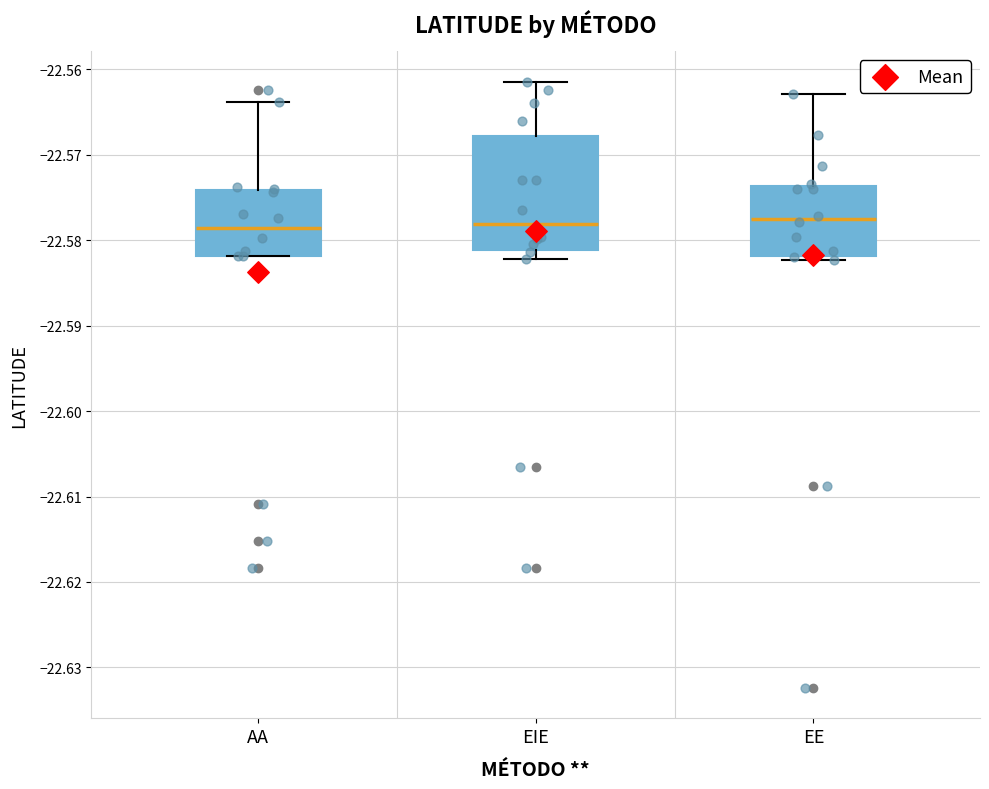

Reading left to right, transcribe this box plot: for each box, give where its median line is, the range the box spans, and where its two whiskers end, as read against the y-axis. The values are not printed on the chart, so give them approximately, as read against the axis.

AA: median -22.579, box -22.582 to -22.574, whiskers -22.582 to -22.564
EIE: median -22.578, box -22.581 to -22.568, whiskers -22.582 to -22.561
EE: median -22.578, box -22.582 to -22.574, whiskers -22.582 (just below the box's lower edge) to -22.563